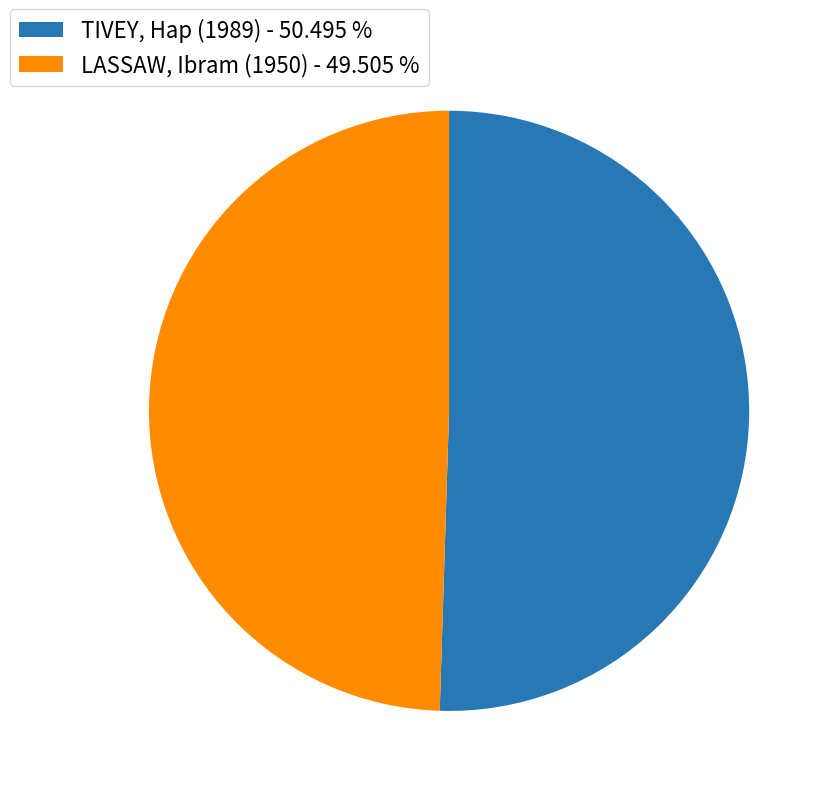

The LASSAW, Ibram (1950) slice represents 50% of the pie. True or false?

True